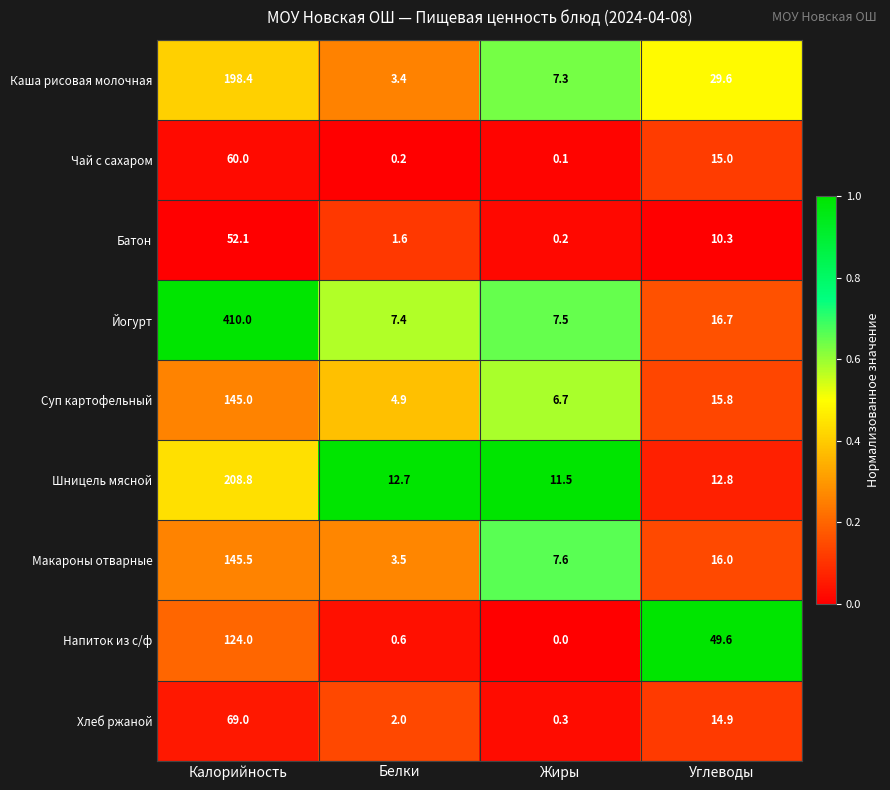

What is the sum of the Каша рисовая молочная values at Калорийность and Белки?

201.8